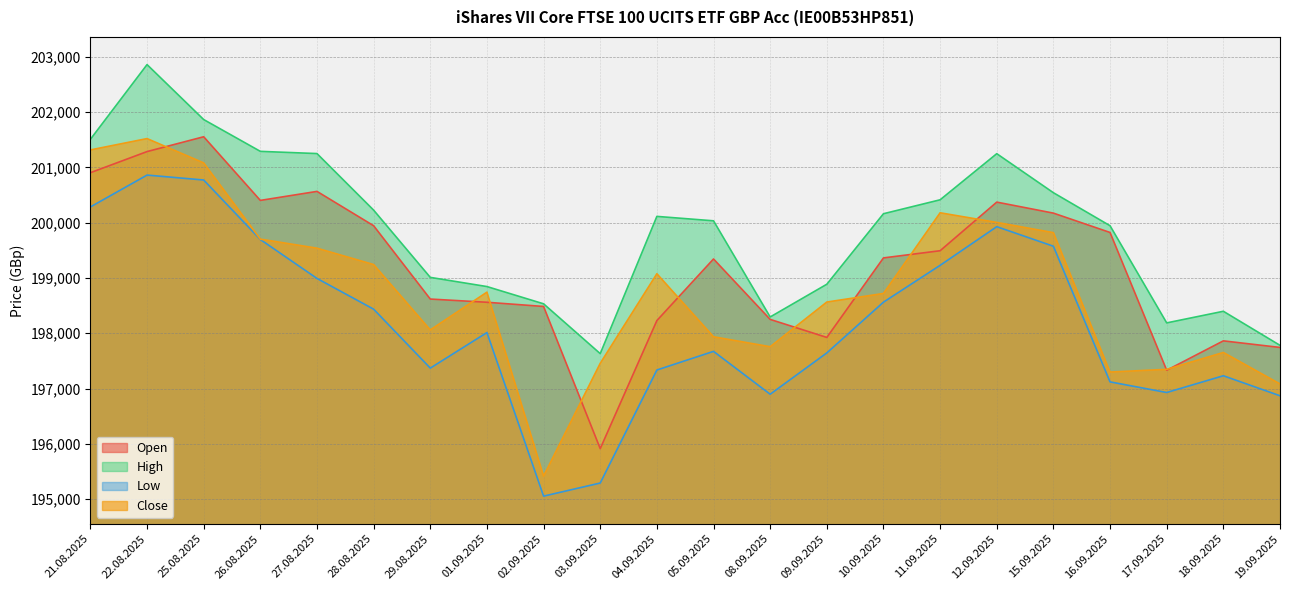

True or false: High and Close cross at least once.

False